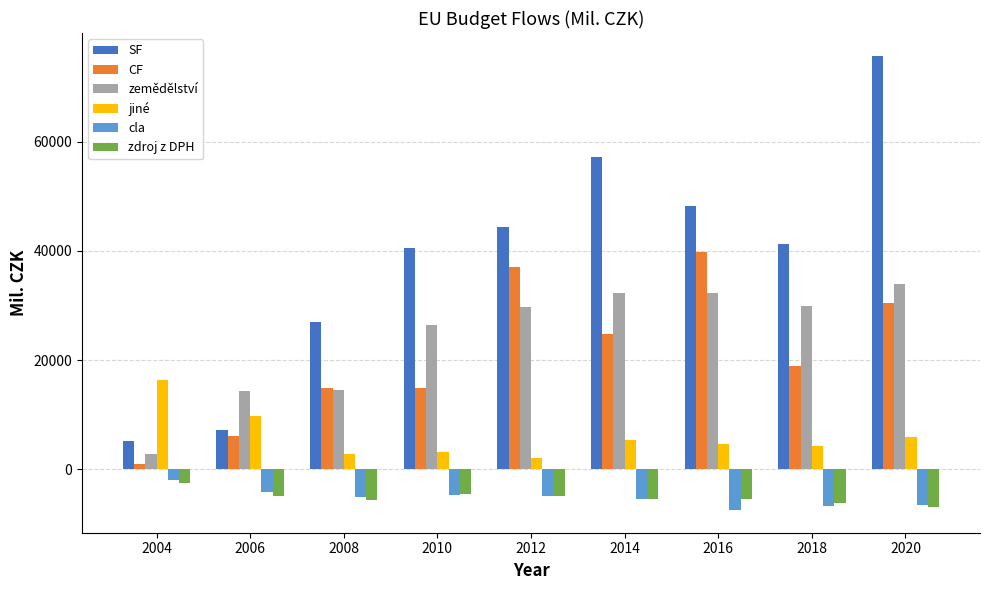

How many categories are shown in the chart?

9